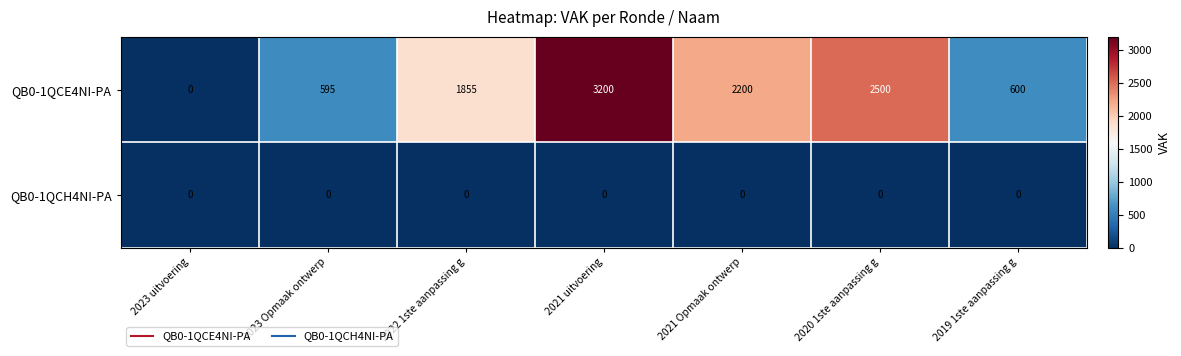

What is the difference between the highest and lowest values at 2021 uitvoering?

3200